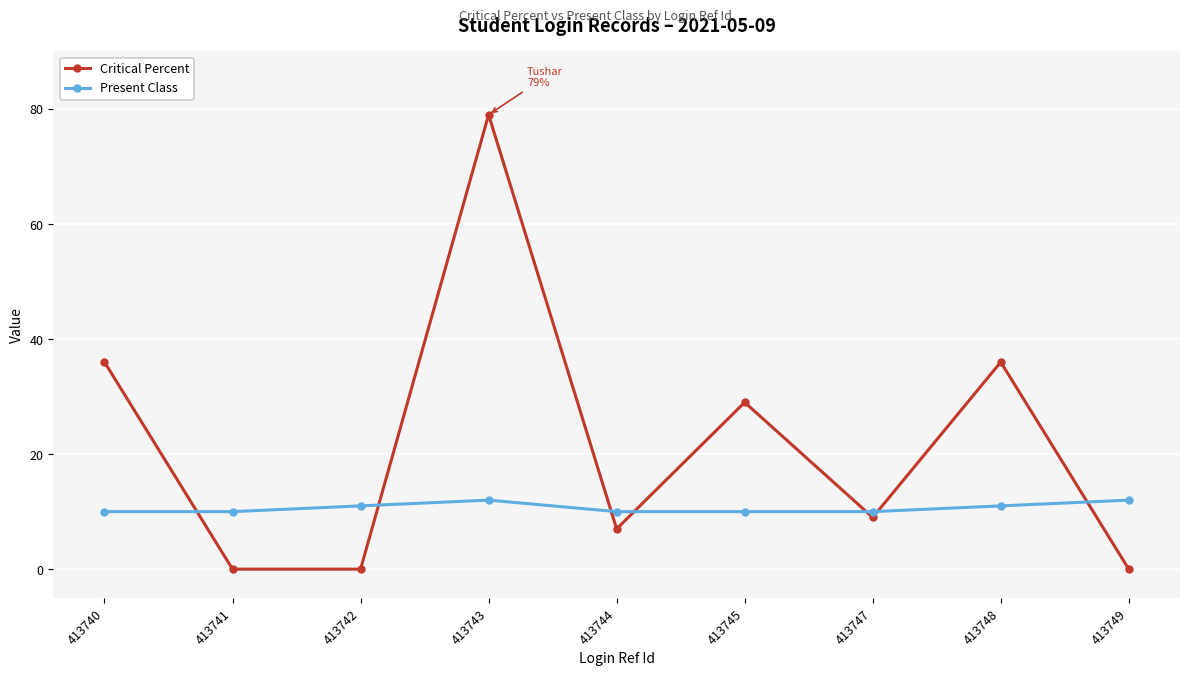

The Present Class series shows 2 at 413744. True or false?

False